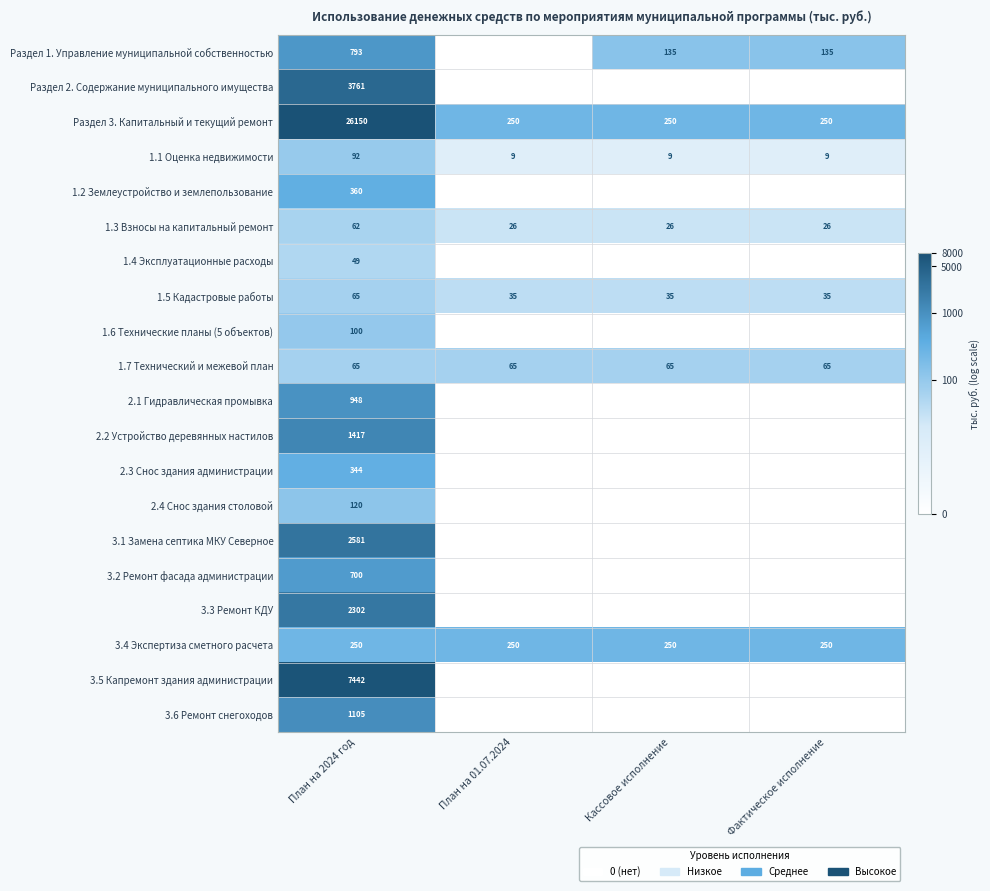

What is the highest value of the 1.3 Взносы на капитальный ремонт series?

62